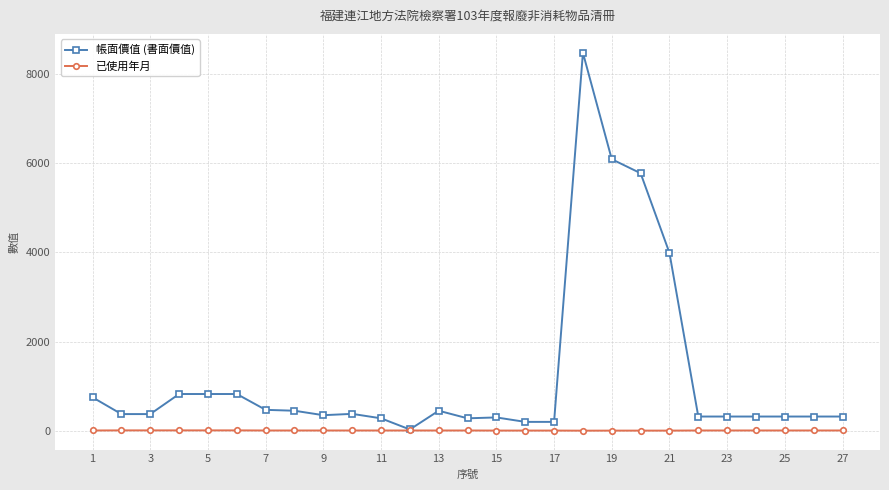

Which series has the largest range (max minus min)?

帳面價值 (書面價值)